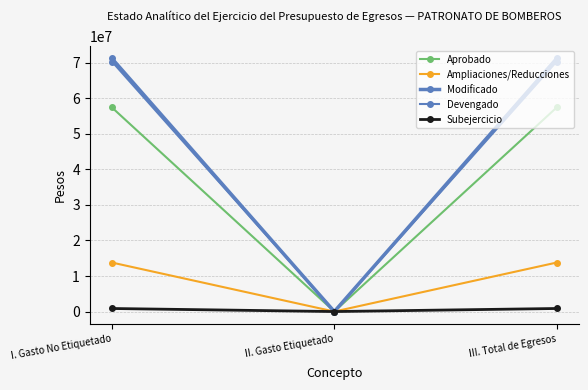

The Aprobado series shows 57417693.0 at I. Gasto No Etiquetado. True or false?

True